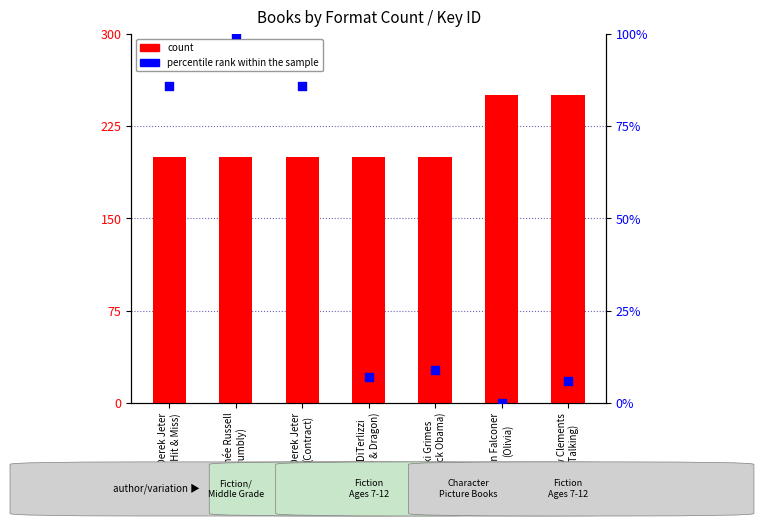

Which series contains the highest Y value?

count